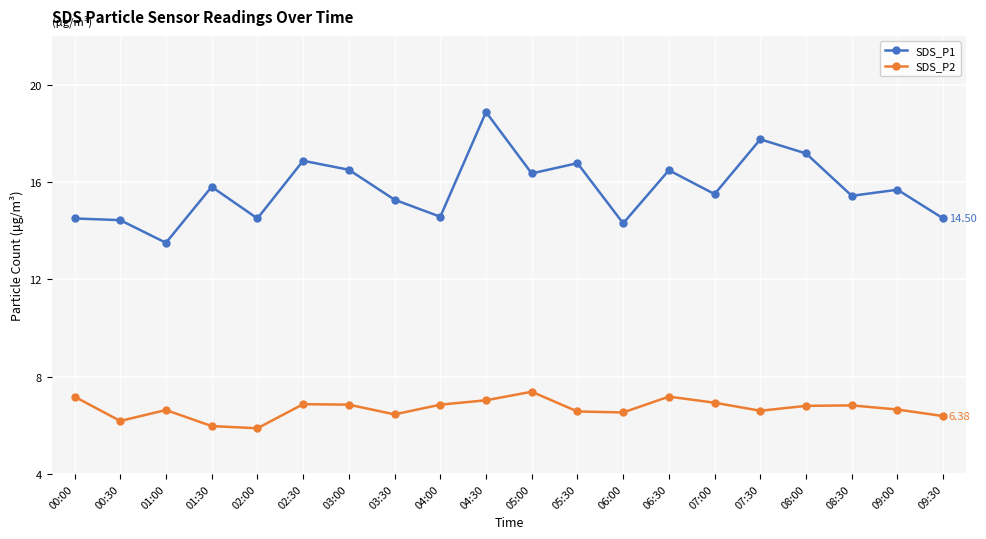

True or false: SDS_P1 has a value of 5.4 at 00:00.

False